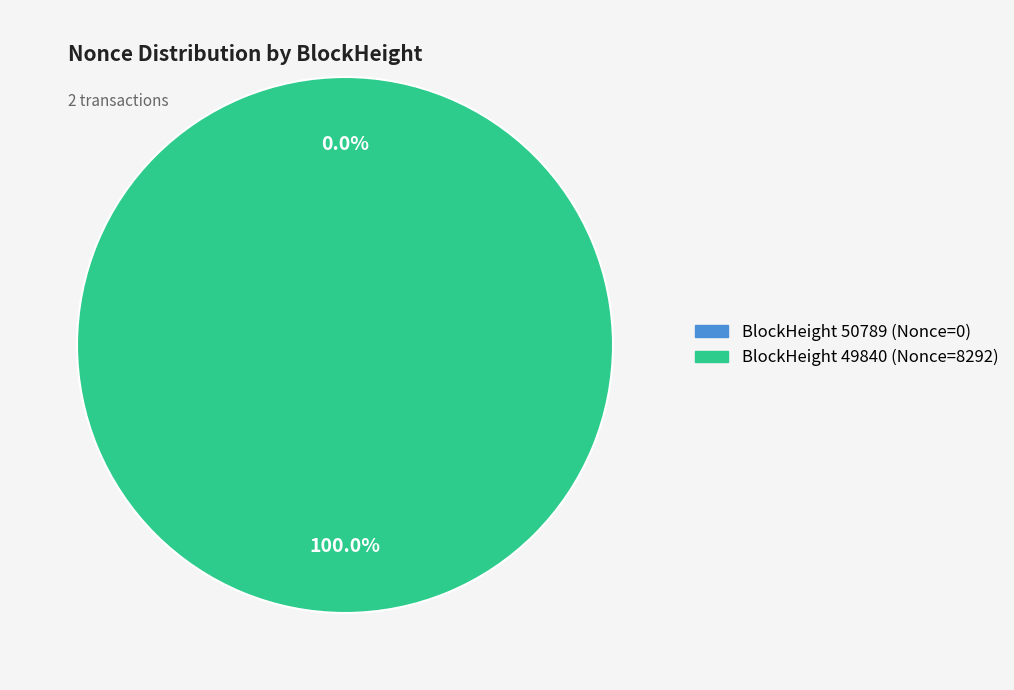

Which category has the biggest portion of the pie?

49840